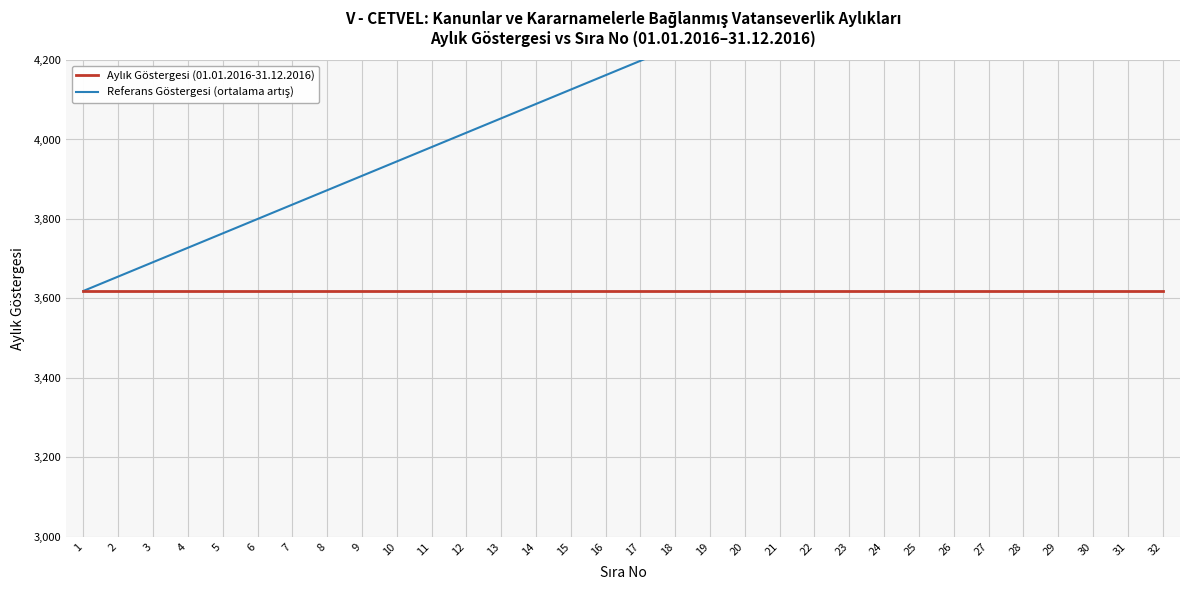

What is the sum of all Aylık Göstergesi (01.01.2016-31.12.2016) values?

115808.0